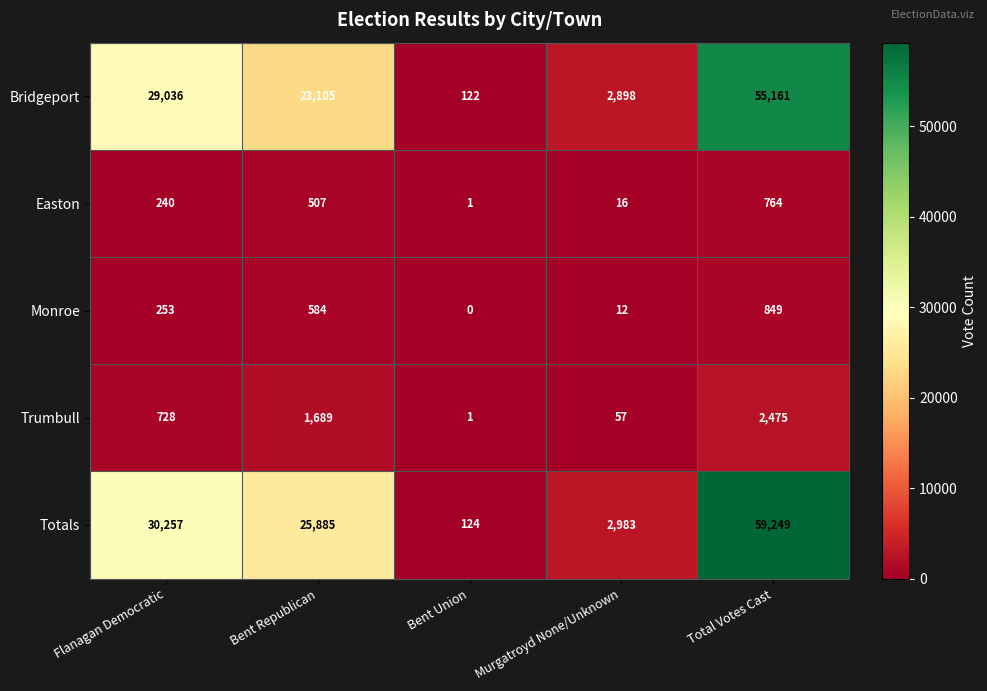

What is the sum of the Monroe values at Murgatroyd None/Unknown and Flanagan Democratic?

265